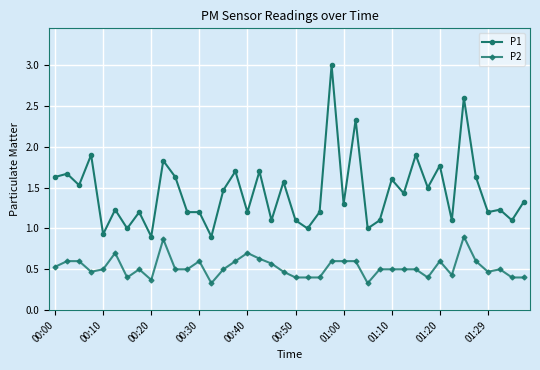

Which series has the largest total across all categories?

P1